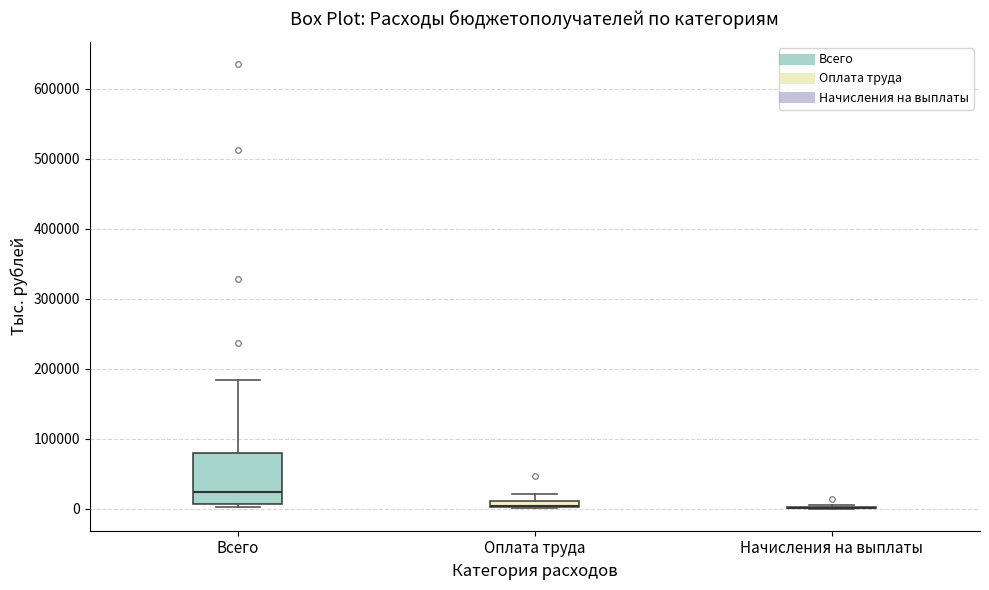

Where is the upper edge of the box for Оплата труда on the y-axis? The values are not printed on the chart, so give them approximately, as read against the axis.

10000